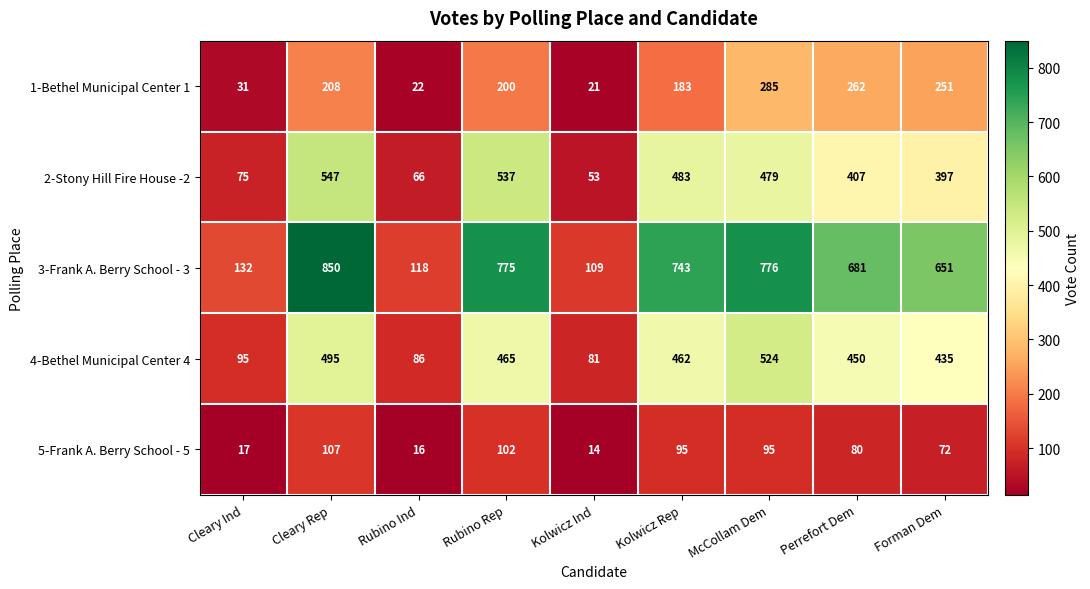

What is the sum of the 5-Frank A. Berry School - 5 values at Kolwicz Rep and Cleary Ind?

112